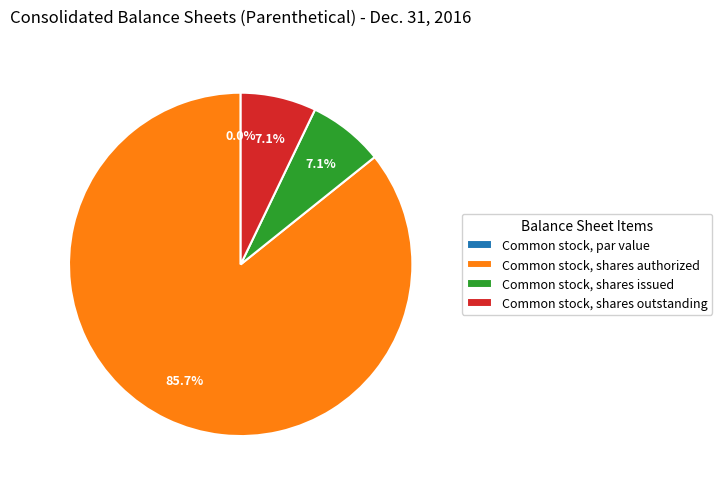

Does any single category account for the majority?

Yes